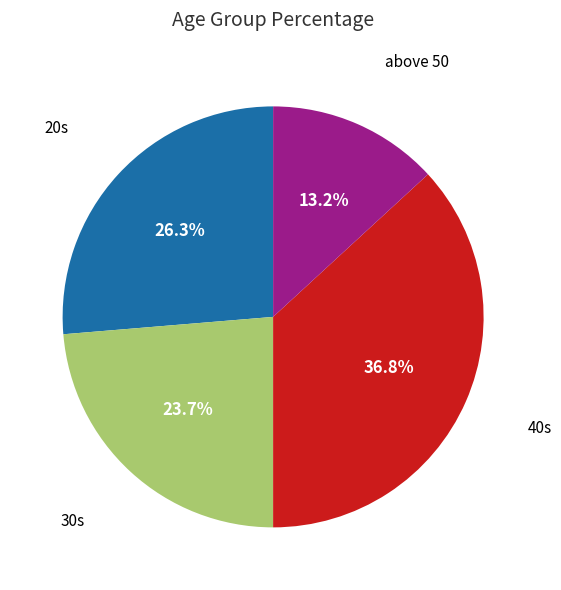

Is there any slice that represents more than half of the pie?

No